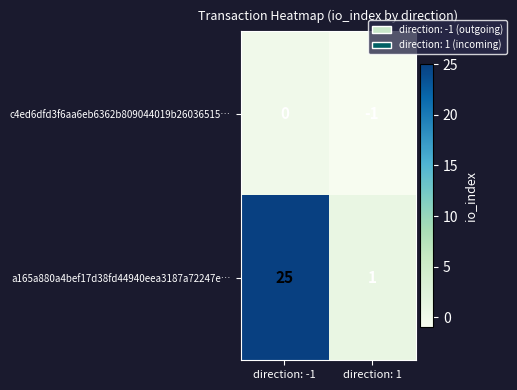

What is the average value of the a165a880a4bef17d38fd44940eea3187a72247e… series?

13